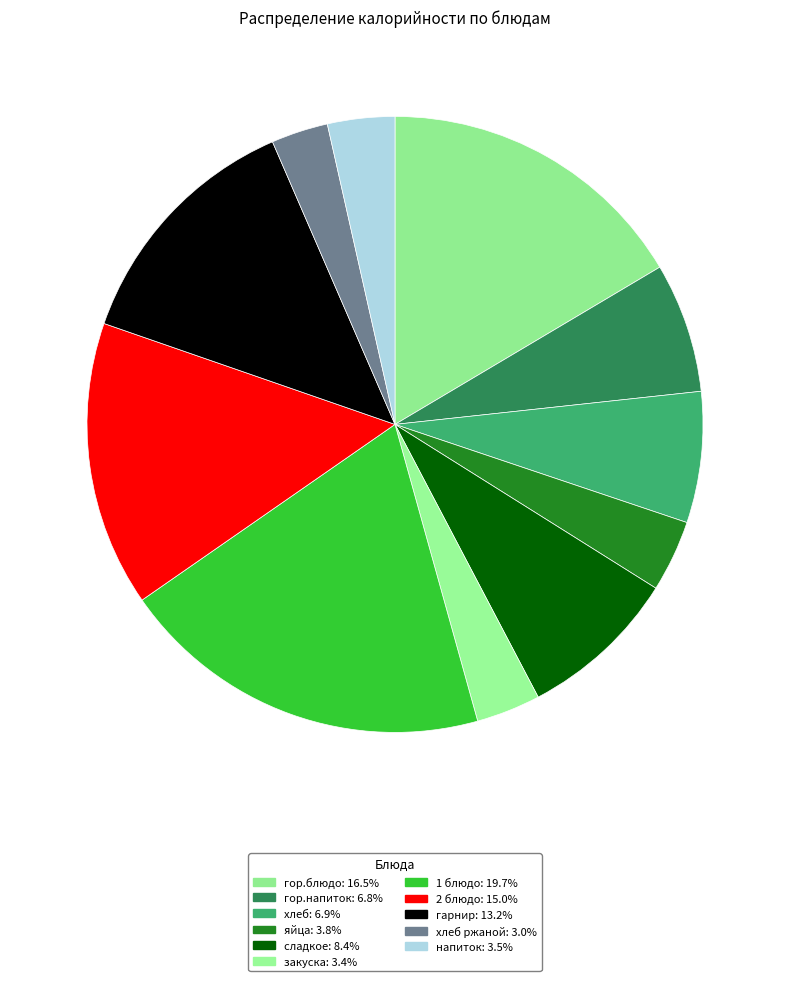

How many slices are in this pie chart?

11